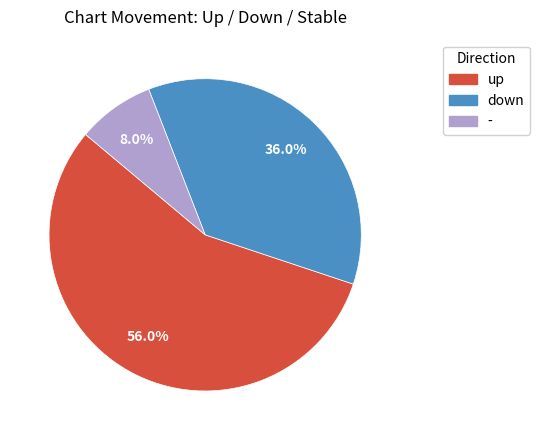

Which category has the smallest portion of the pie?

-